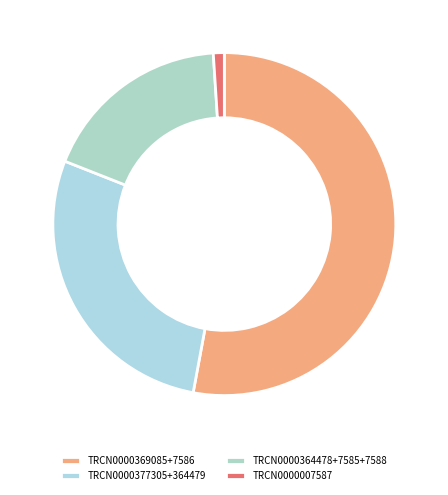

Count the number of slices in the pie.

4